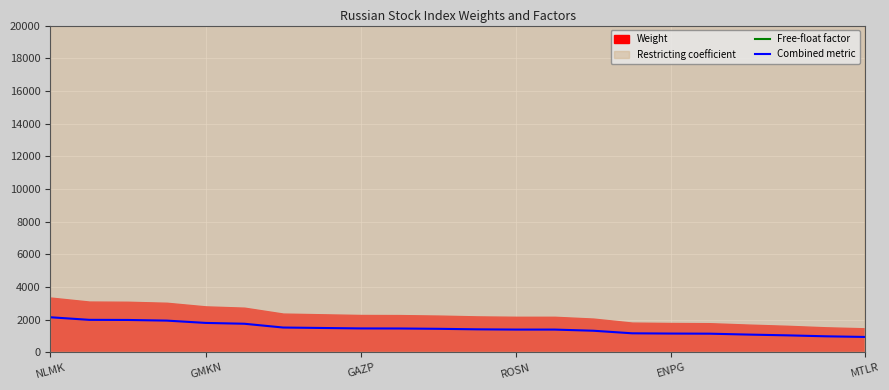

In Free-float factor, how many points are higher than both neighbors (excluding endpoints)?

5